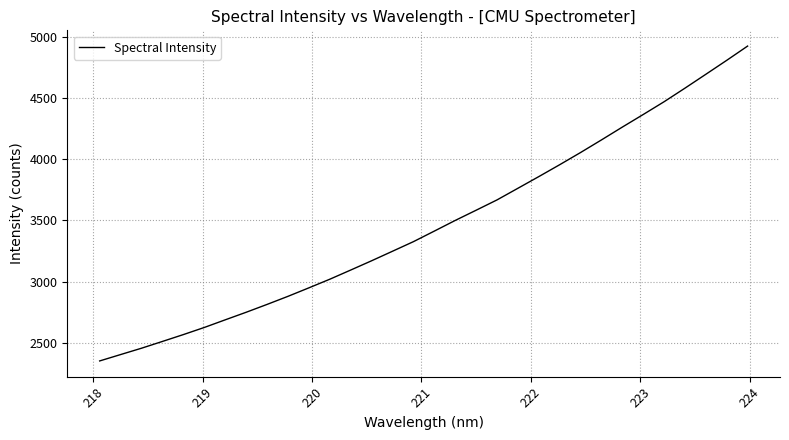

What is the maximum value shown in the chart?

4925.4